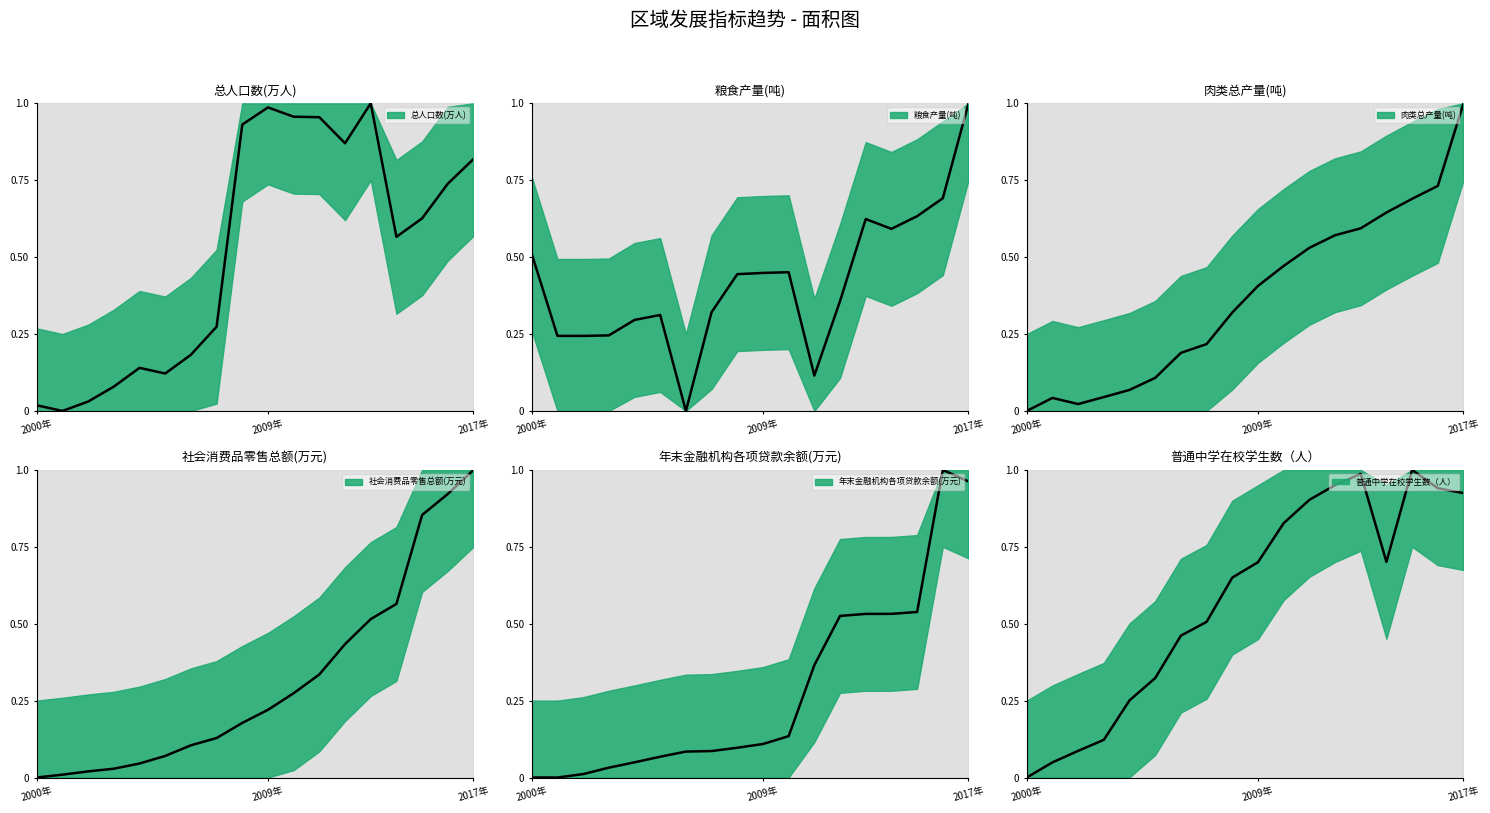

Rank the series at 14 from lowest to highest value.

年末金融机构各项贷款余额, 社会消费品零售总额, 总人口数, 粮食产量, 肉类总产量, 普通中学在校学生数（人）